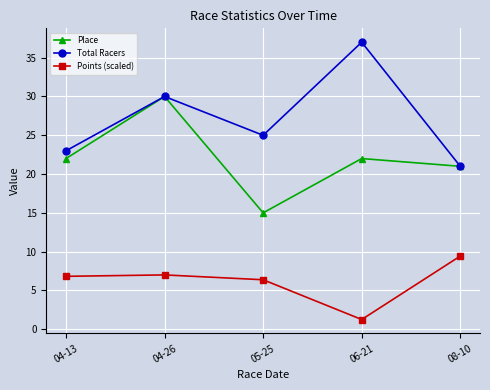

List the series in order of their peak value, lowest first.

Points (scaled), Place, Total Racers